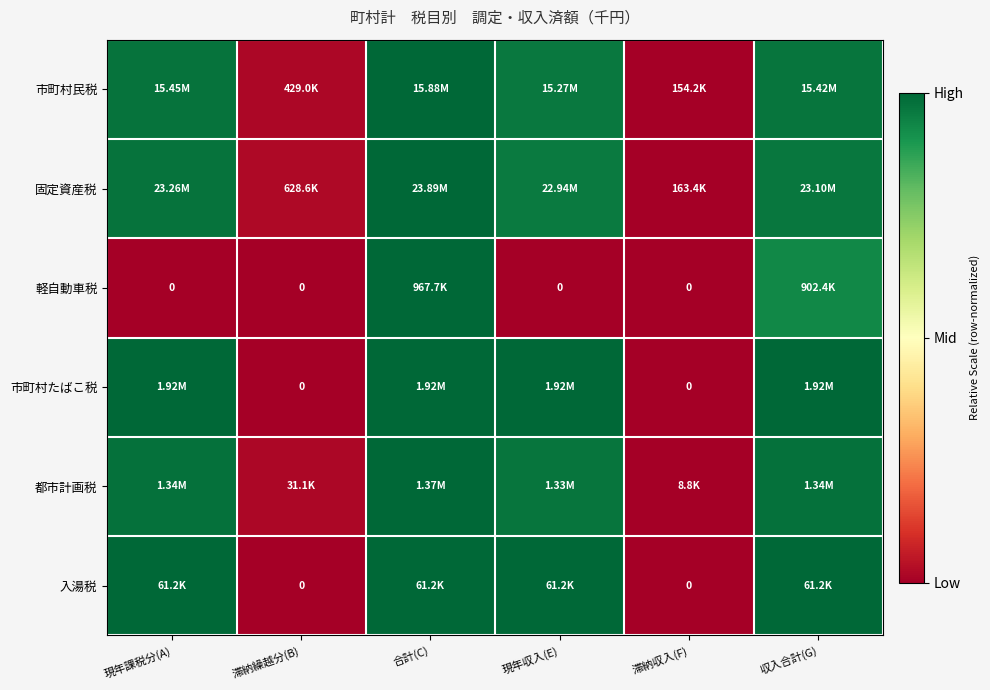

Is it true that 市町村民税 equals 0.3 at 合計(C)?

False